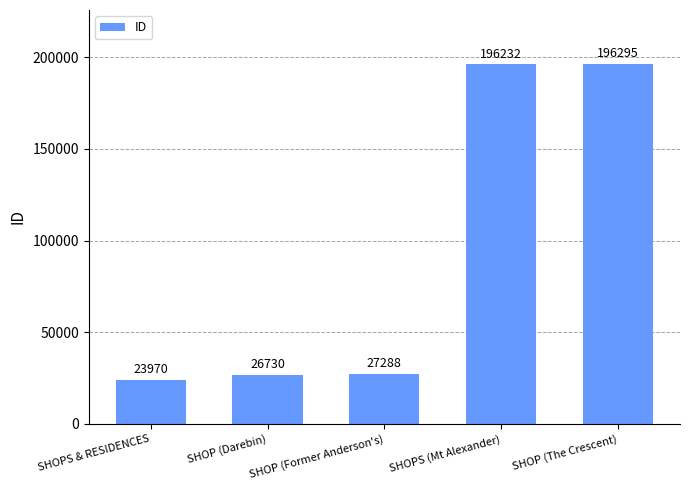

At which label is the value closest to 110132?

SHOP (Former Anderson's)